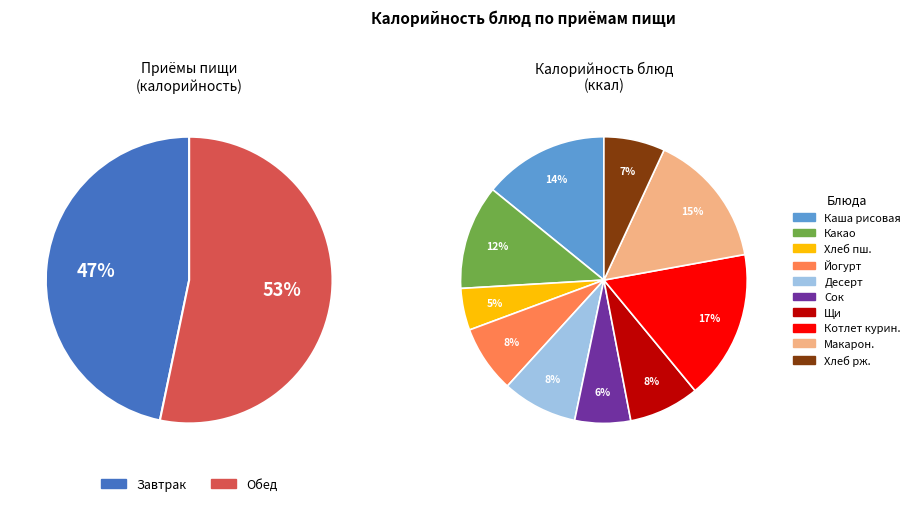

What is the change in value from Котлет курин. to Хлеб рж.?

-144.8